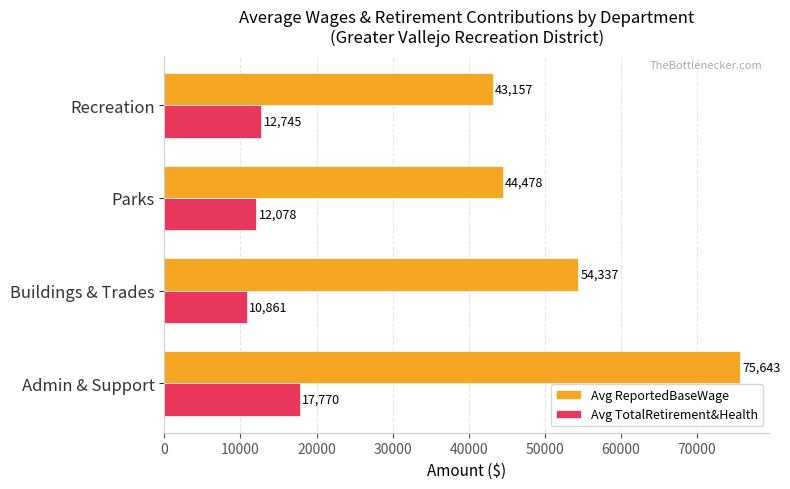

What is the greatest value displayed?

75643